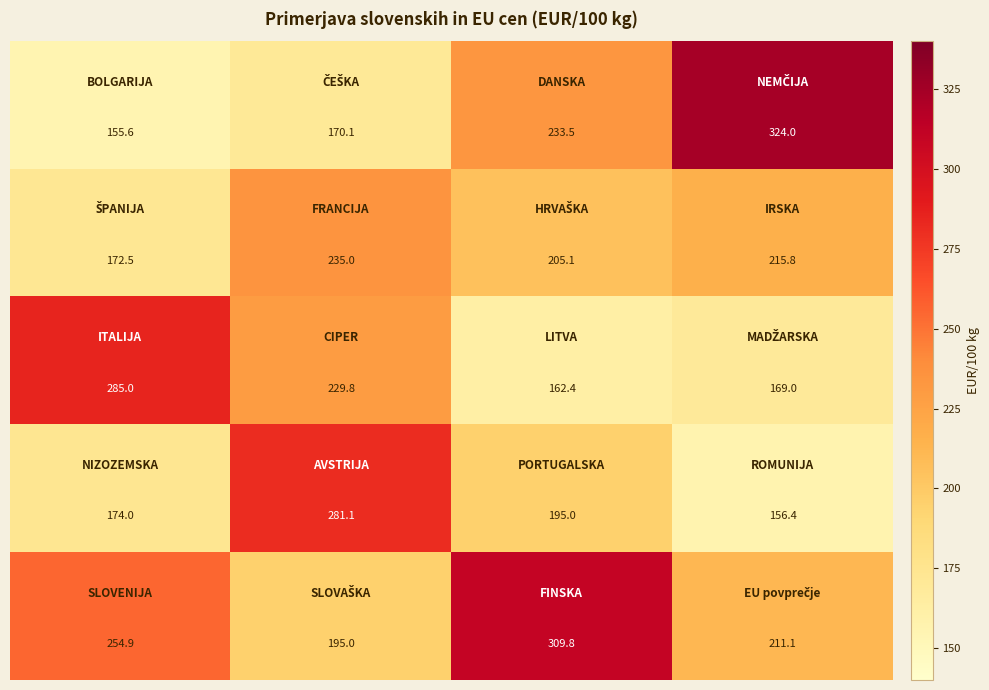

What is the greatest value displayed?

324.0